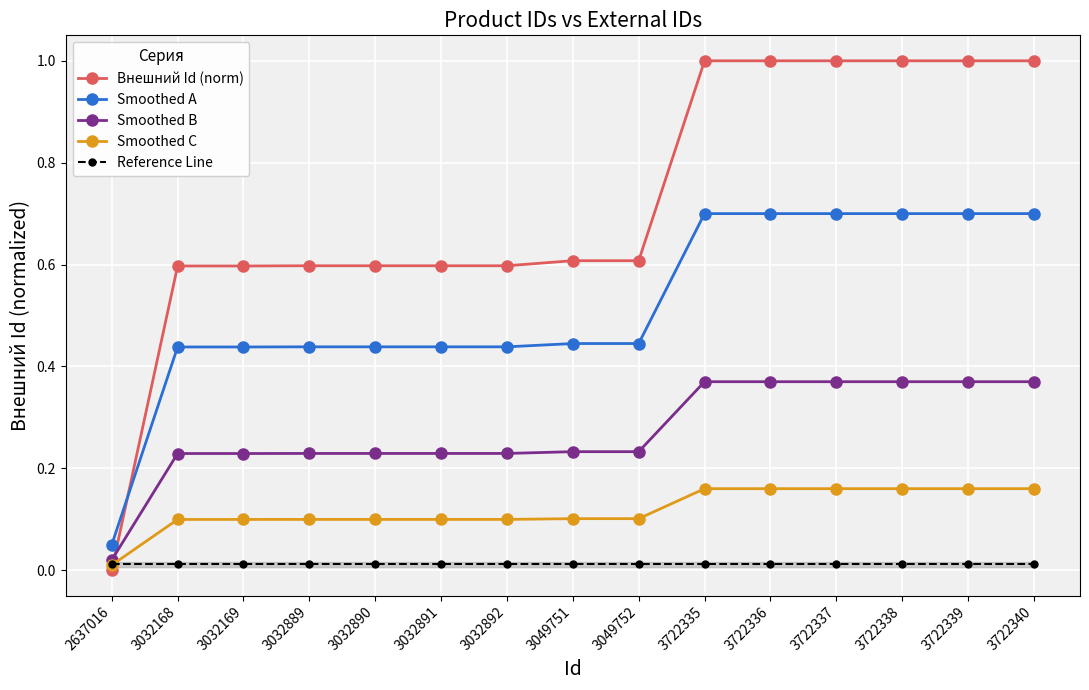

True or false: Smoothed B has more than 1 points higher than both neighbors.

True